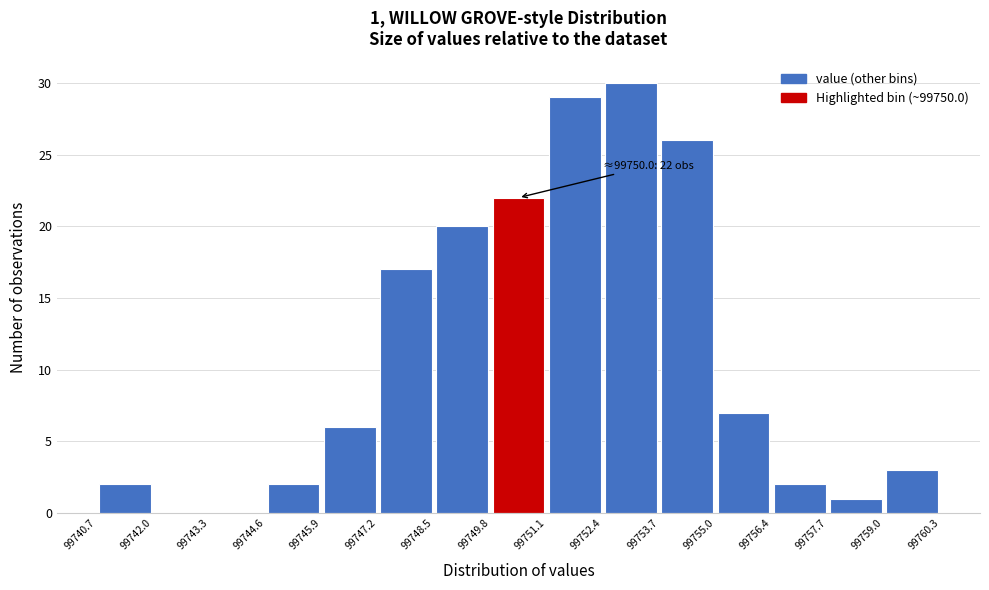

Which range on the x-axis has the tallest bar?

99752.4 to 99753.7